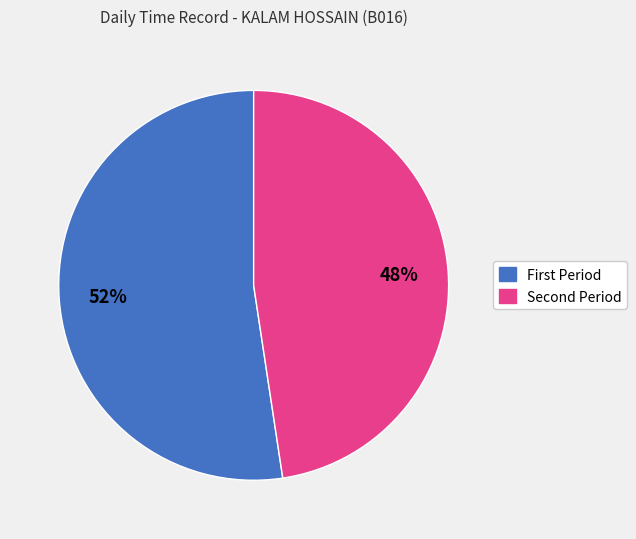

Does any single category account for the majority?

Yes